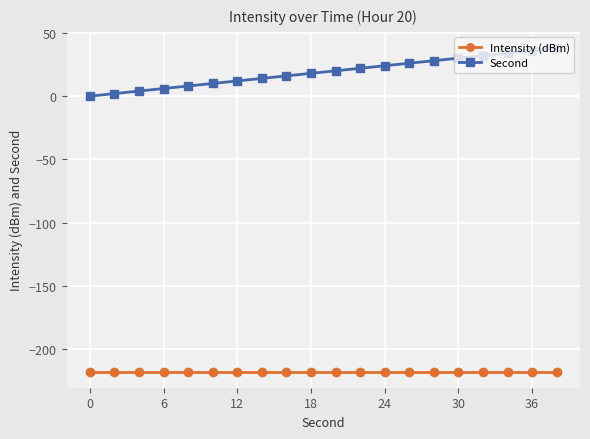

How many lines are shown in the chart?

2